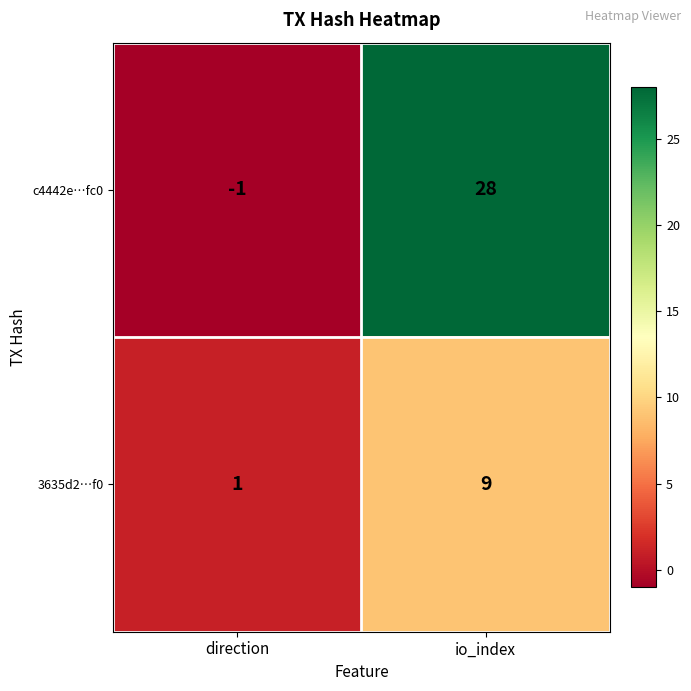

The value of 3635d2…f0 at io_index is 9. True or false?

True